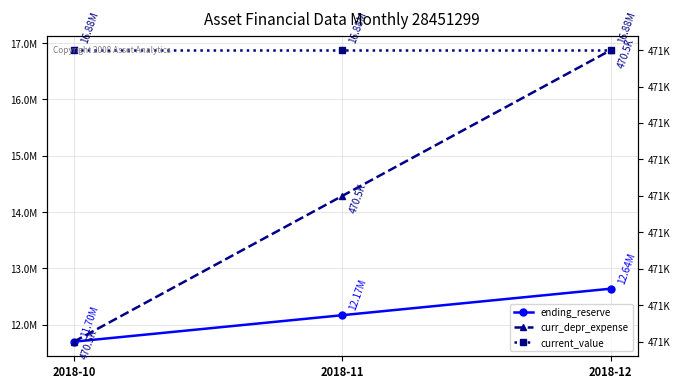

The value of current_value at 2018-11 is 22560503.6. True or false?

False